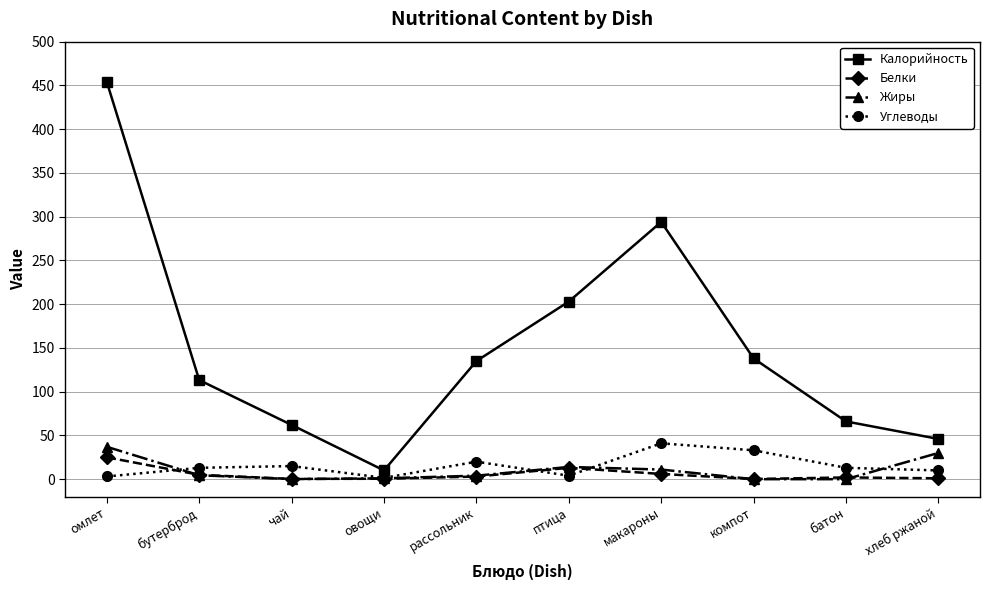

True or false: Калорийность has a value of 113.3 at бутерброд.

True